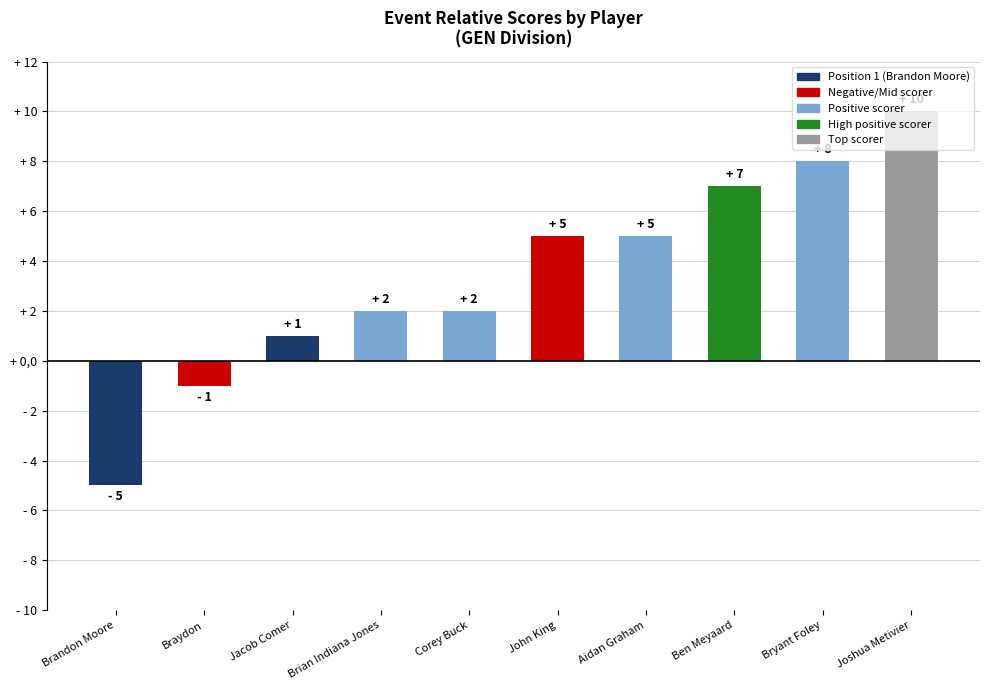

Between Brian Indiana Jones and Aidan Graham, which is larger?

Aidan Graham